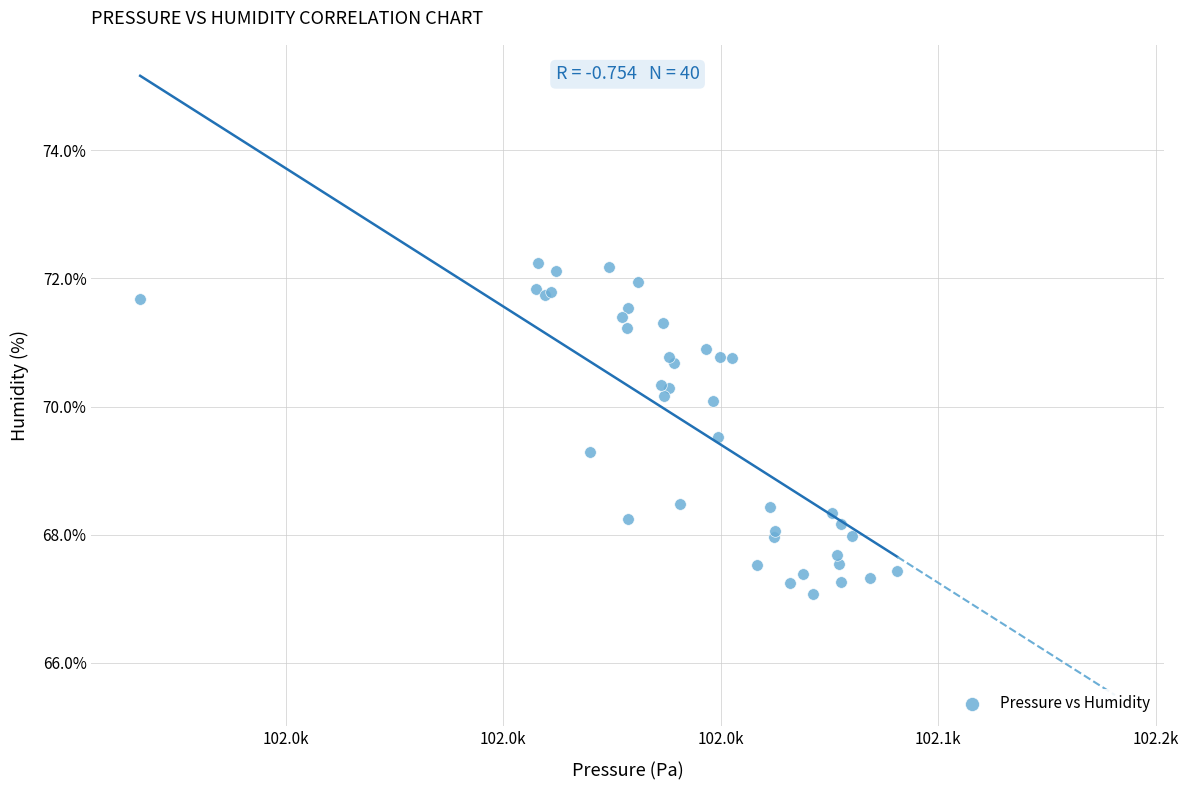

What Y value in the scatter plot is closest to 69?

69.3